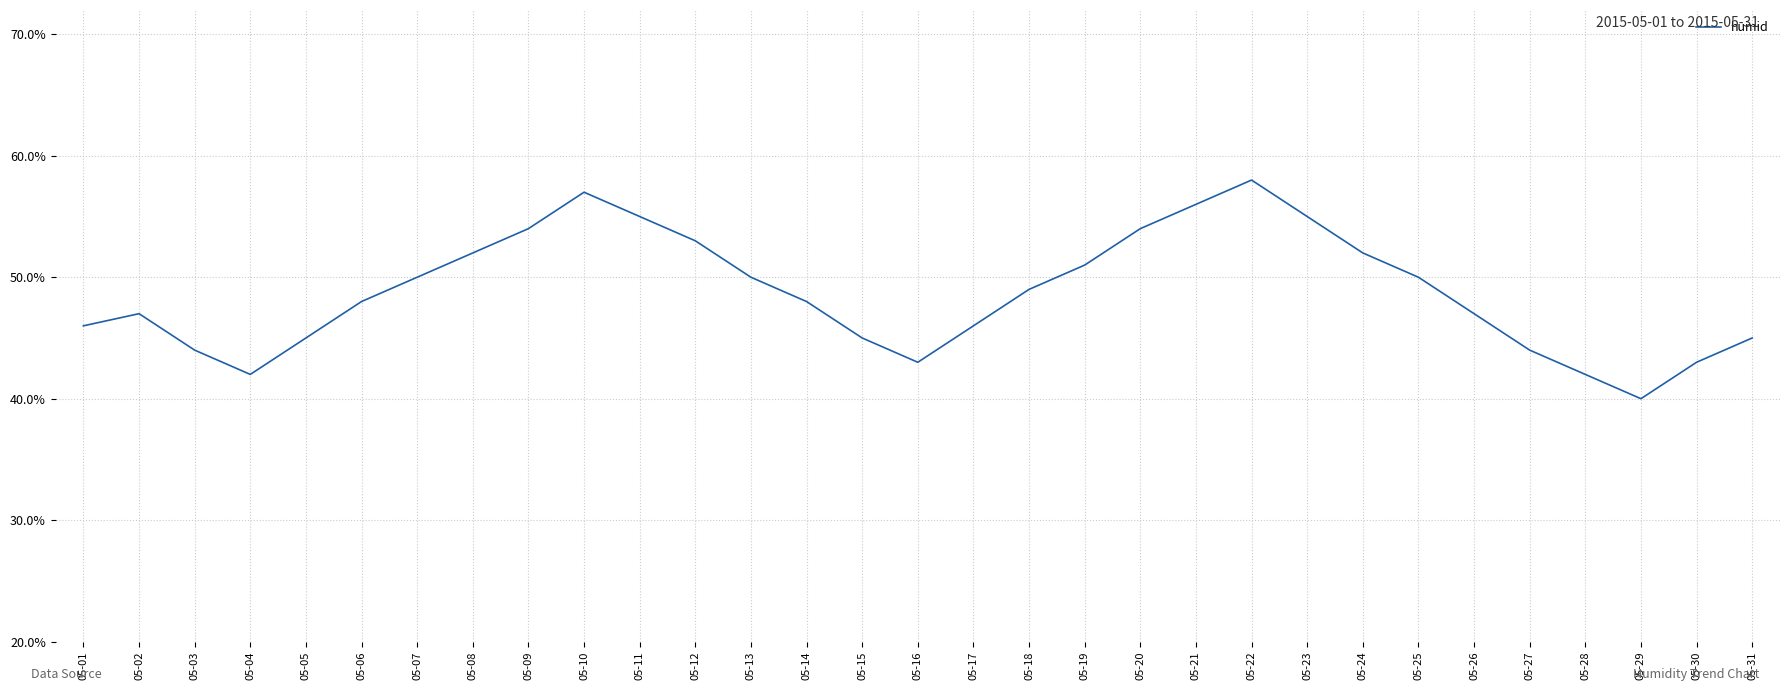

At which category does the chart reach its peak across all series?

05-22